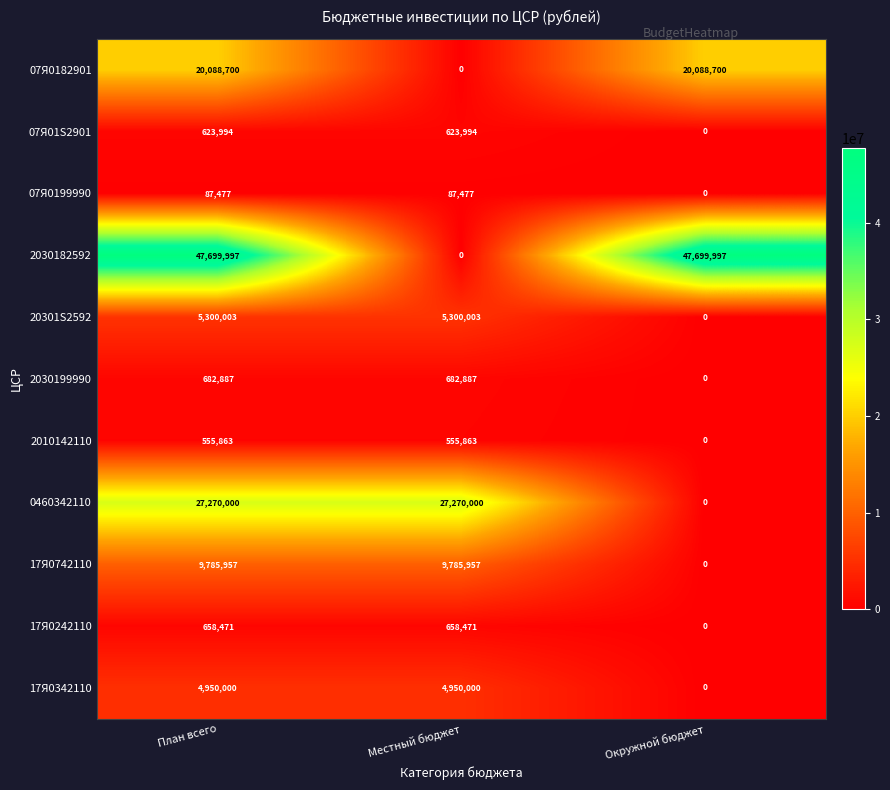

Which series has the widest spread of values?

2030182592